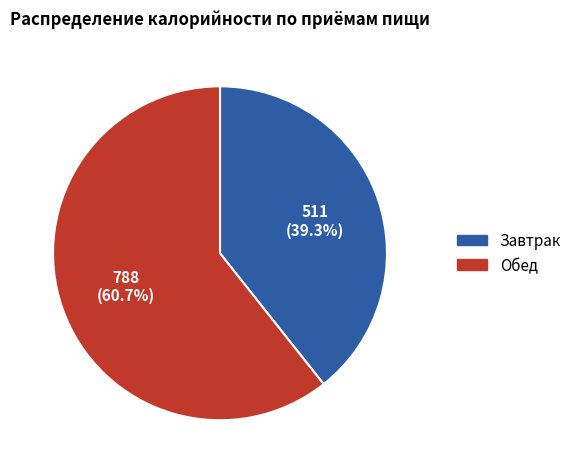

Do Обед and Завтрак together represent more than half of the pie?

Yes